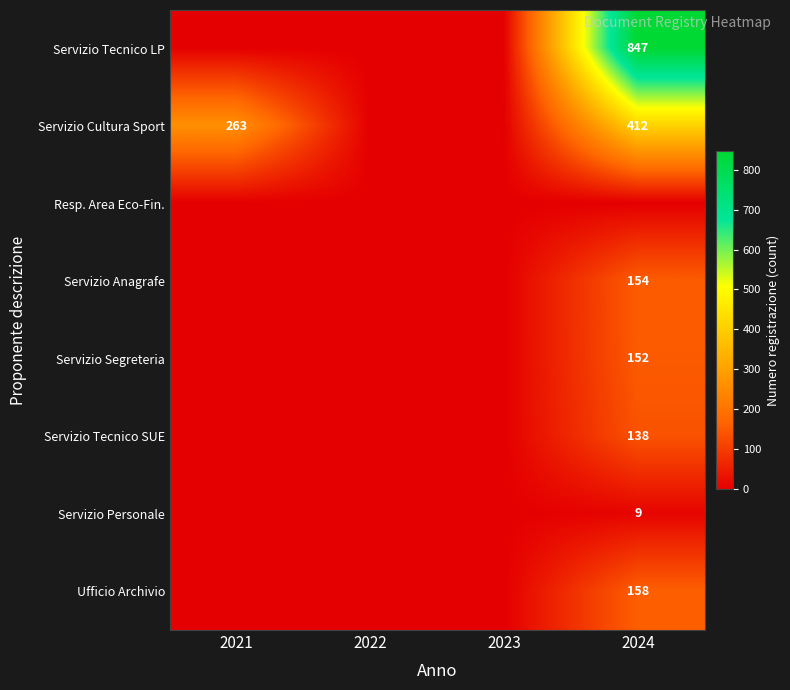

At how many categories does at least one series exceed 815?

1